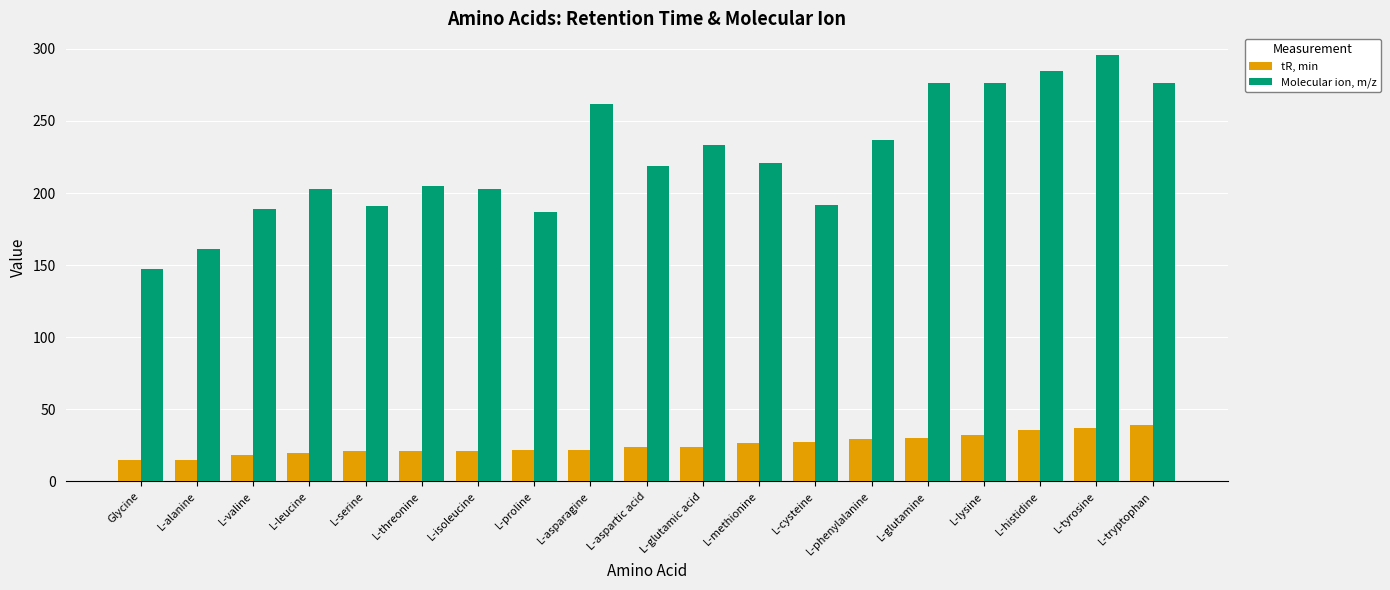

What value does the Molecular ion, m/z series have at L-methionine?

221.0